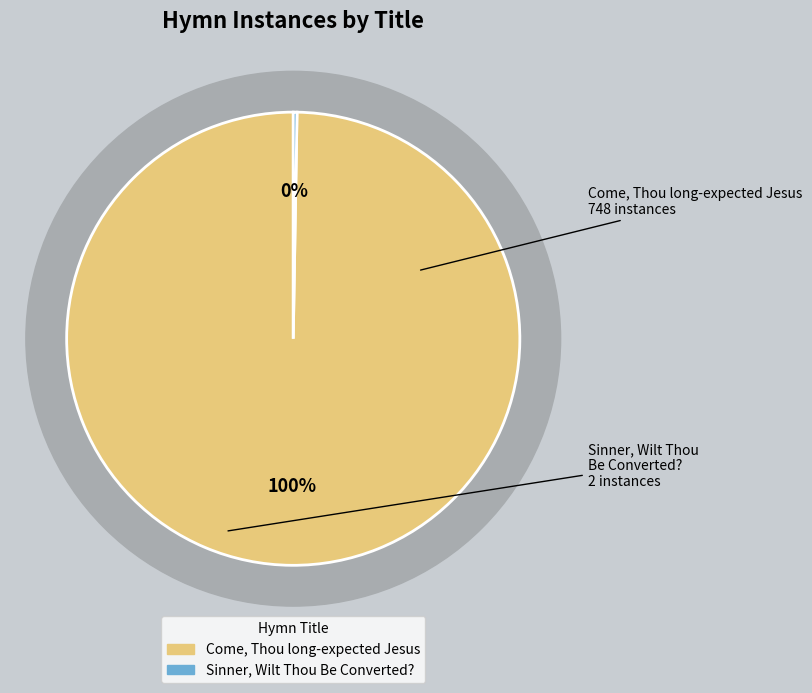

How many slices are in this pie chart?

2